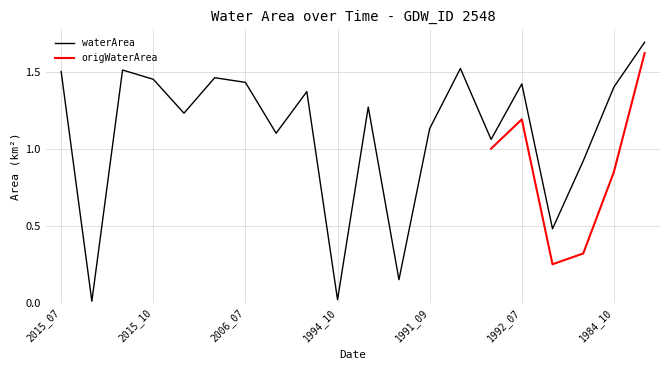

What is the label of the 7th point from the left?

2006_07